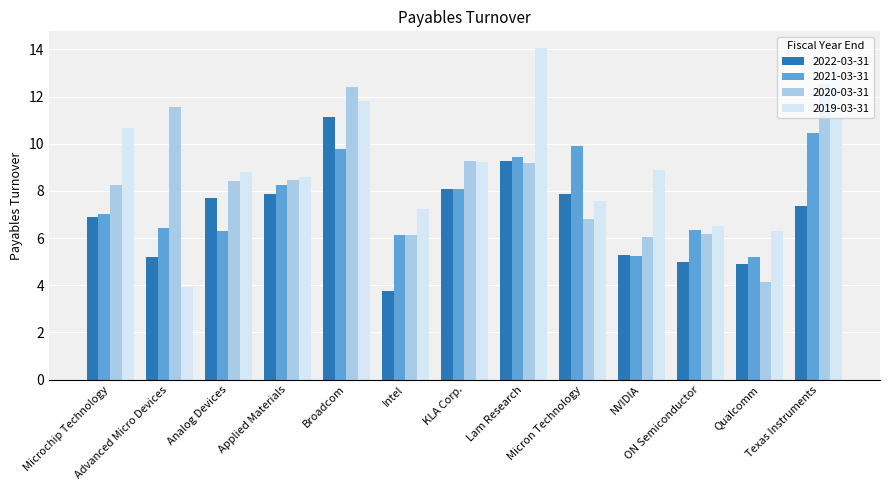

How many bars are there in total?

52